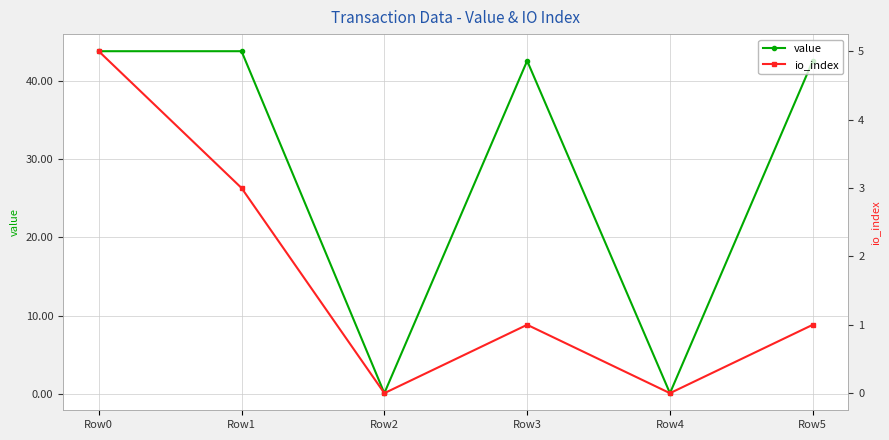

Reading left to right, what are all the values shown in this chart?

value: 43.8	43.8	0.1	42.6	0.1	42.6
io_index: 5.0	3.0	0.0	1.0	0.0	1.0